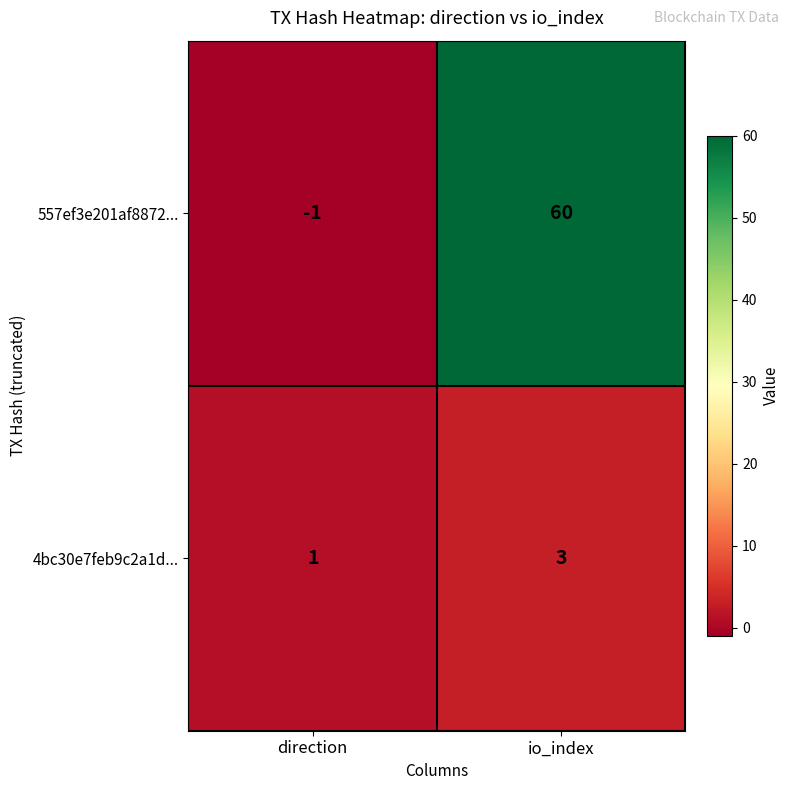

Reading right to left, what are all the values shown in this chart?

557ef3e201af8872...: io_index=60	direction=-1
4bc30e7feb9c2a1d...: io_index=3	direction=1